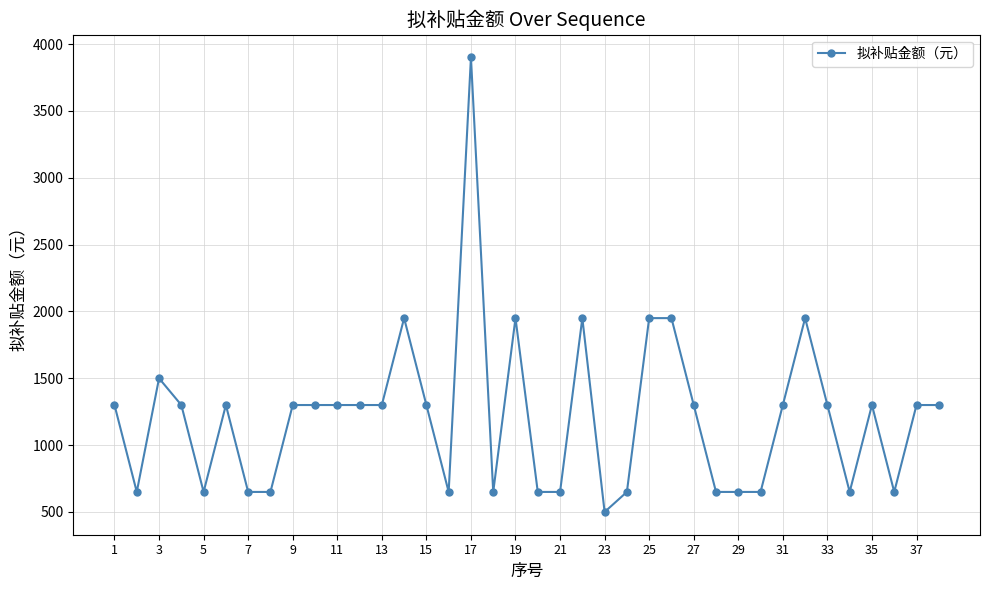

What is the average value?

1216